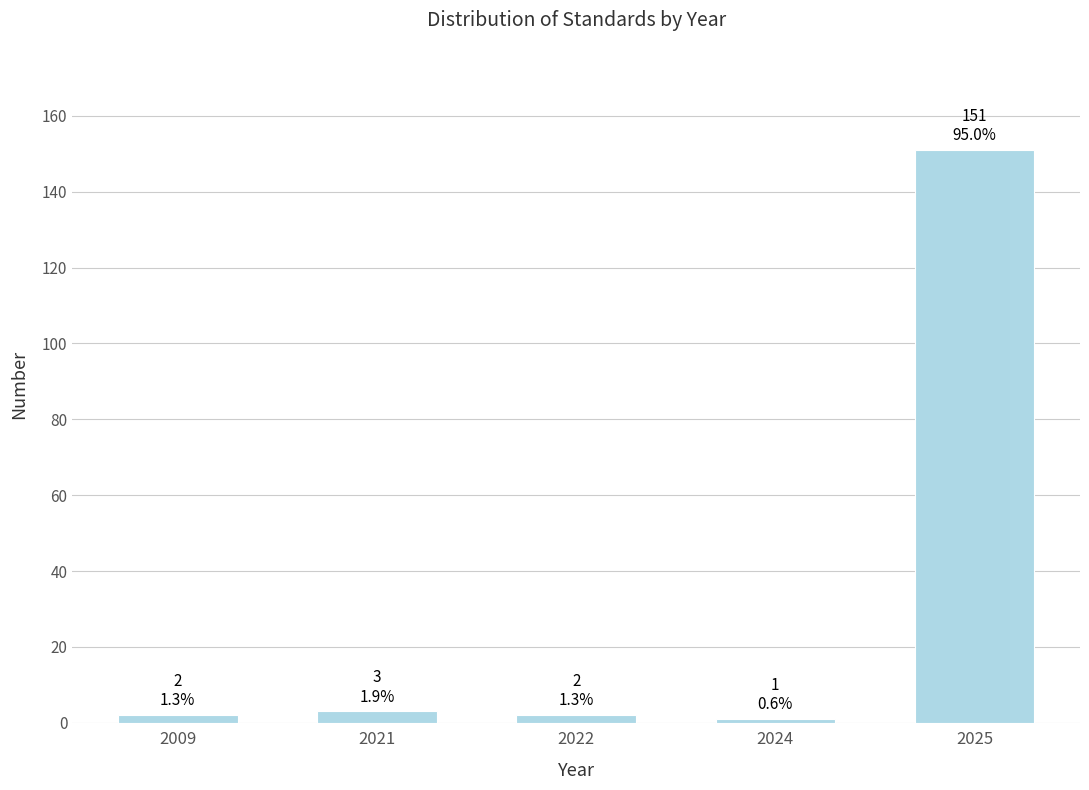

Reading right to left, what are all the values shown in this chart?

151	1	2	3	2